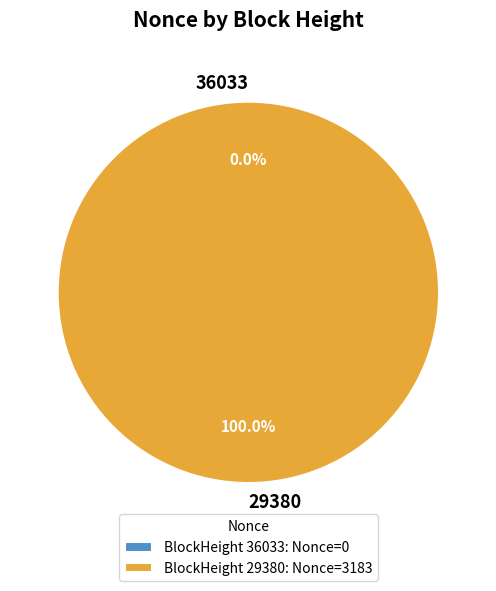

What percentage is the 29380 slice, to the nearest percent?

100%